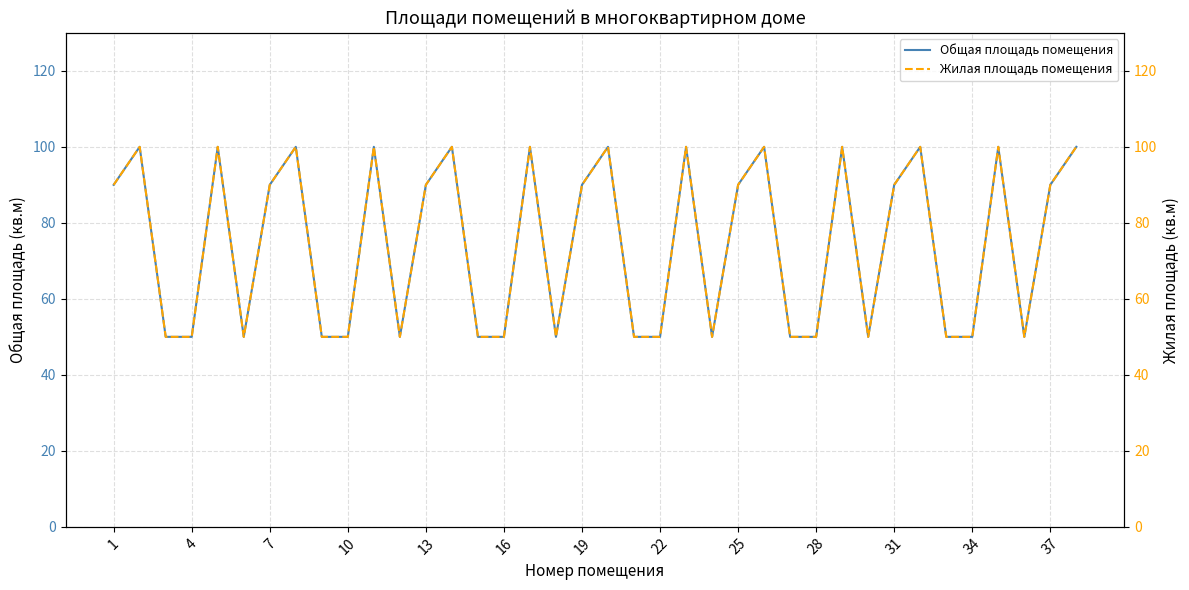

In Общая площадь помещения, how many points are lower than both neighbors (excluding endpoints)?

6